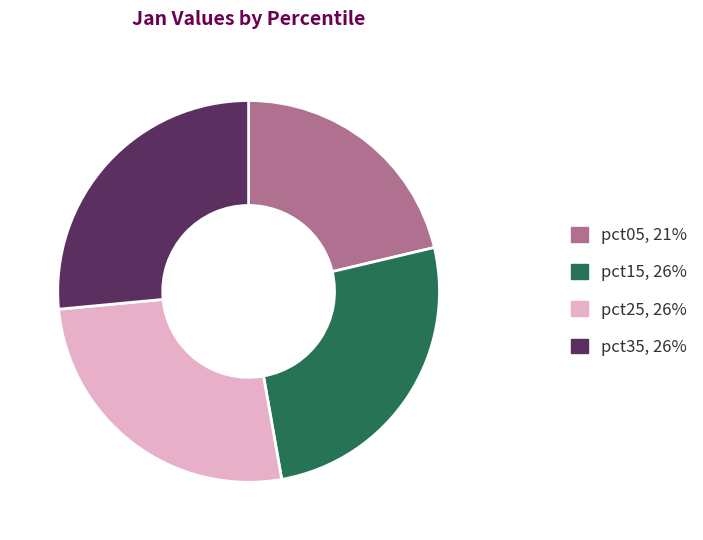

Is there any slice that represents more than half of the pie?

No